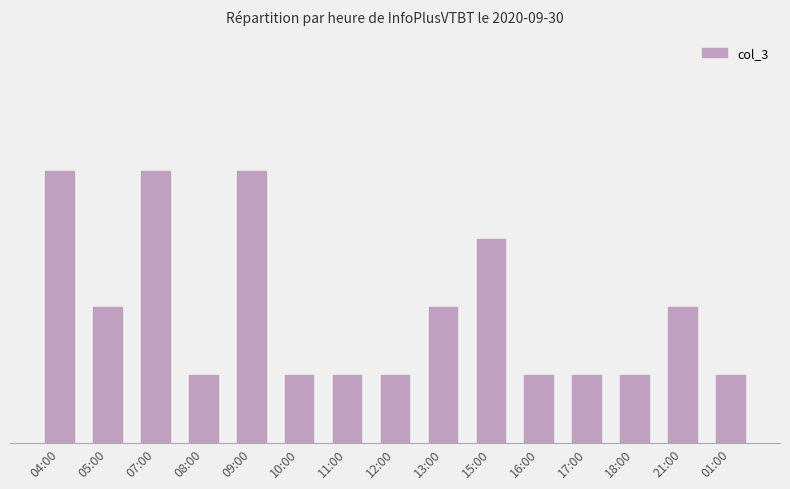

At which label is the value closest to 2?

05:00